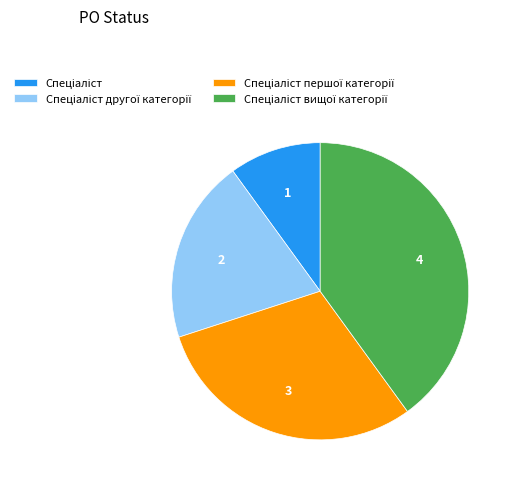

Is there a majority slice in this chart?

No